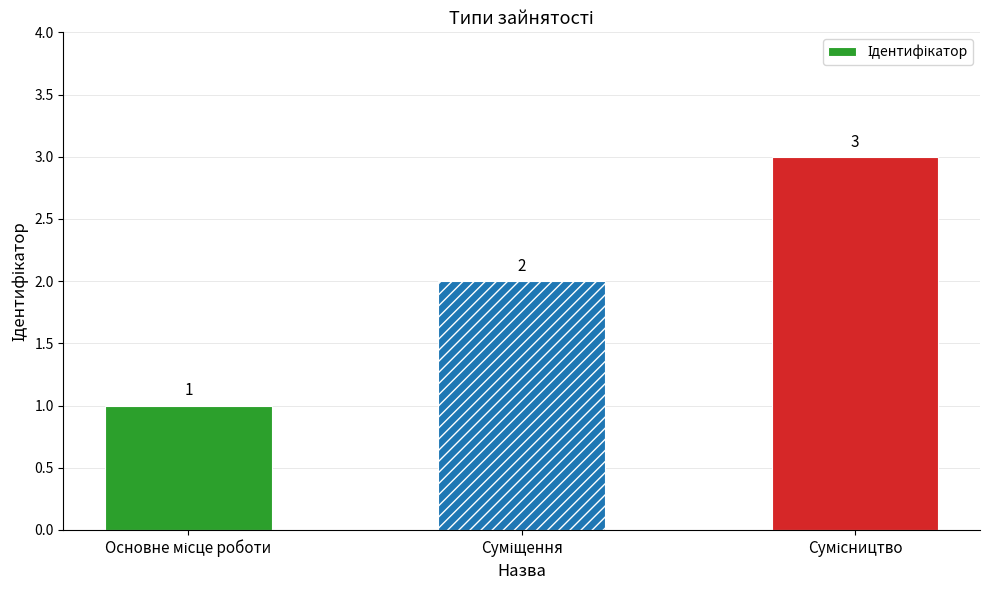

What is the value of the 3rd bar from the left?

3